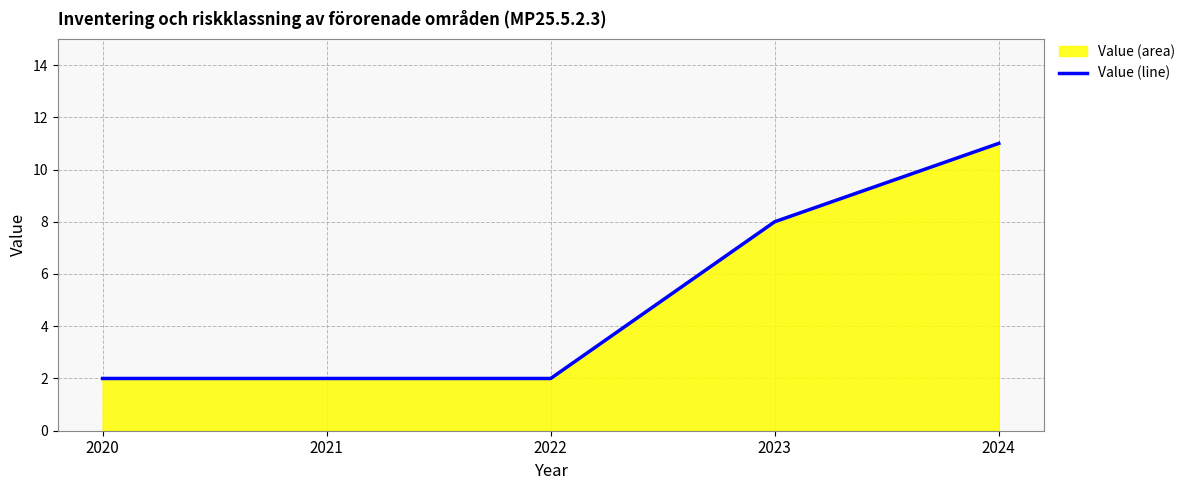

List the labels in order of value, largest first.

2024, 2023, 2020, 2021, 2022